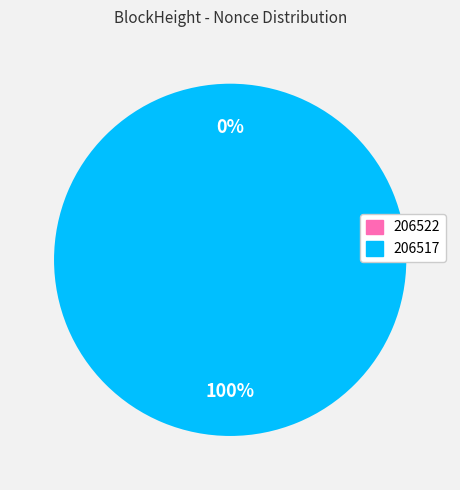

Combined, what portion of the pie is 206522 and 206517?

100.0%